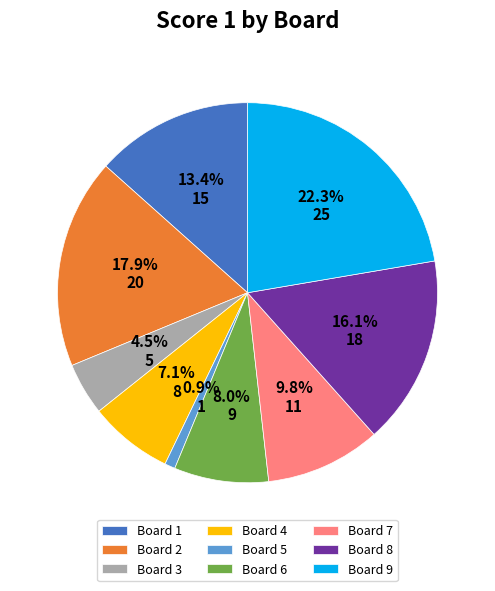

To the nearest percent, what is the average slice percentage?

11%